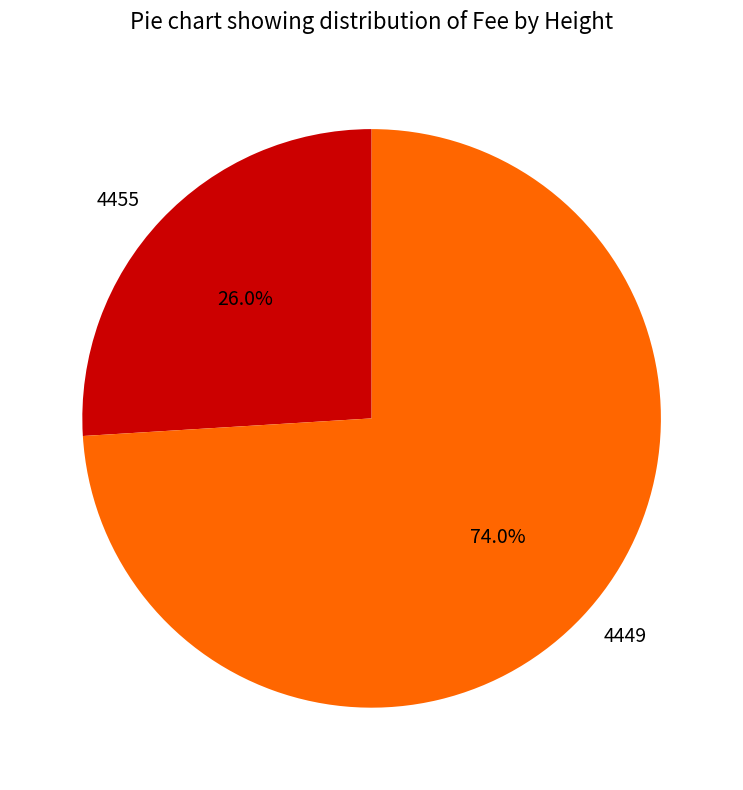

To the nearest percent, what portion does 4449 represent?

74%